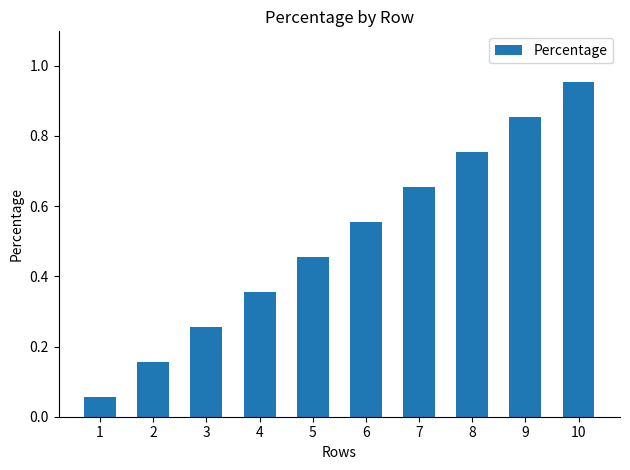

What is the change in value from 9 to 10?

+0.1